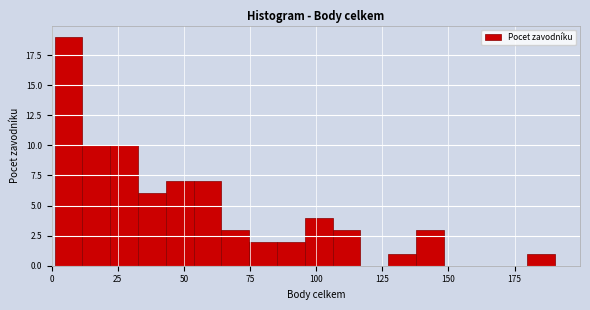

Around what value on the x-axis is the tallest bar? Give the approximate position of its centre, as read against the axis.

5